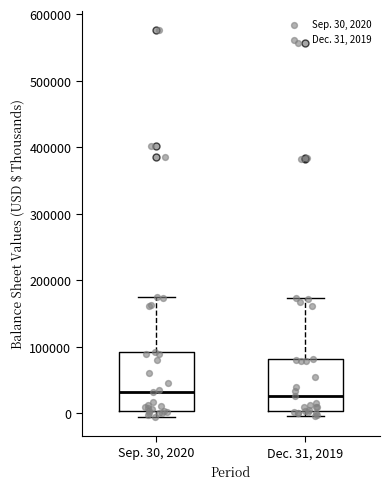

Which box is the tallest, from its lower edge to its upper edge?

Sep. 30, 2020